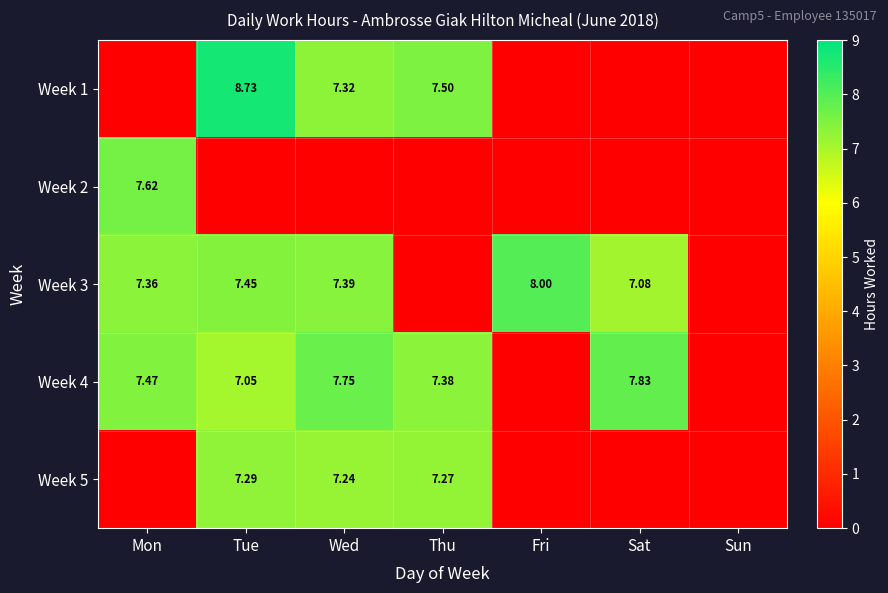

Is the value of Week 3 at Fri greater than the value of Week 4 at Mon?

Yes